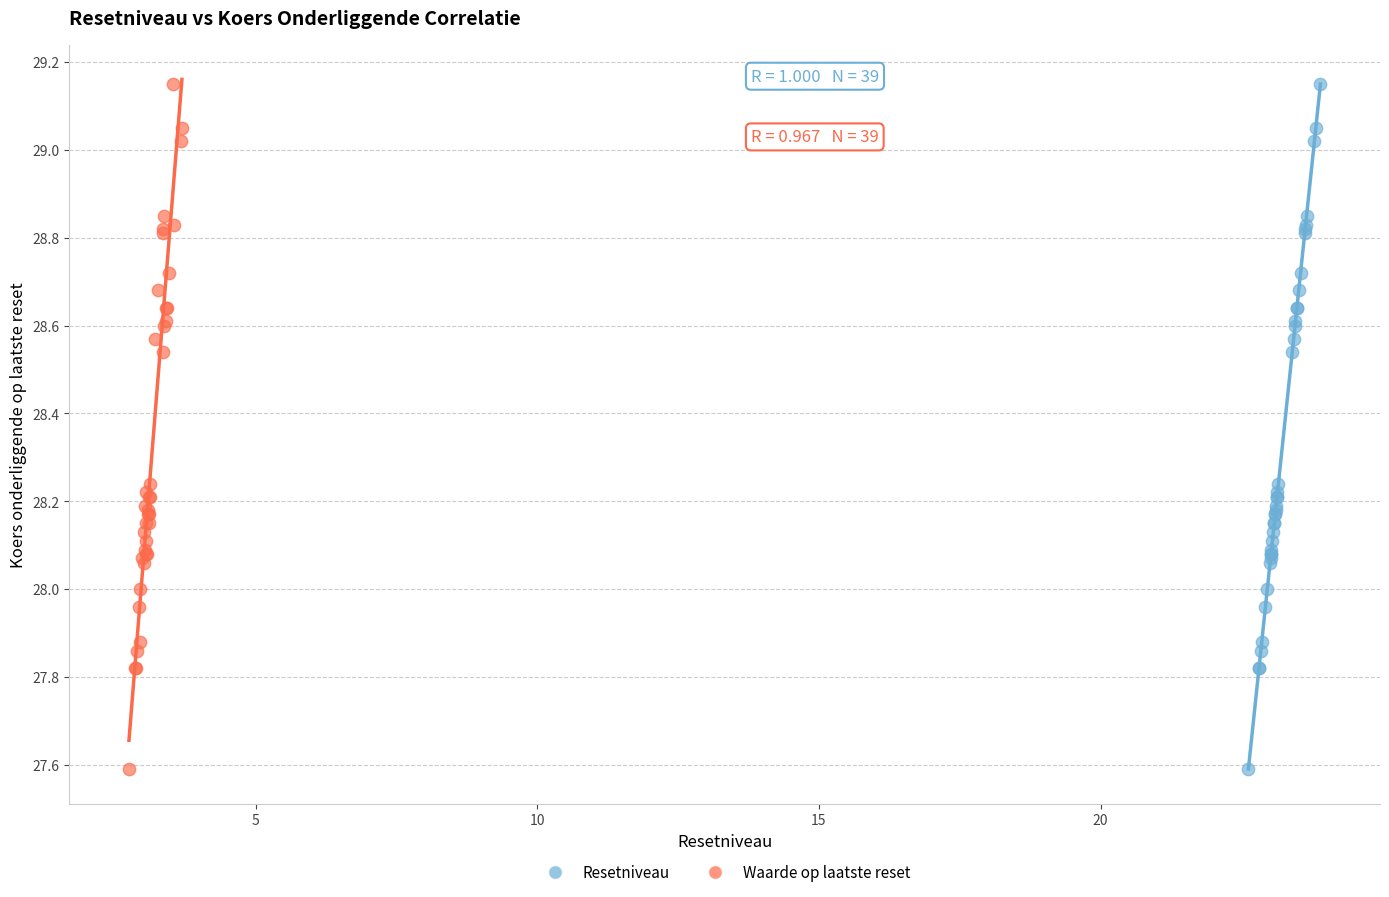

What are all the series names shown in the legend?

Resetniveau, Waarde op laatste reset